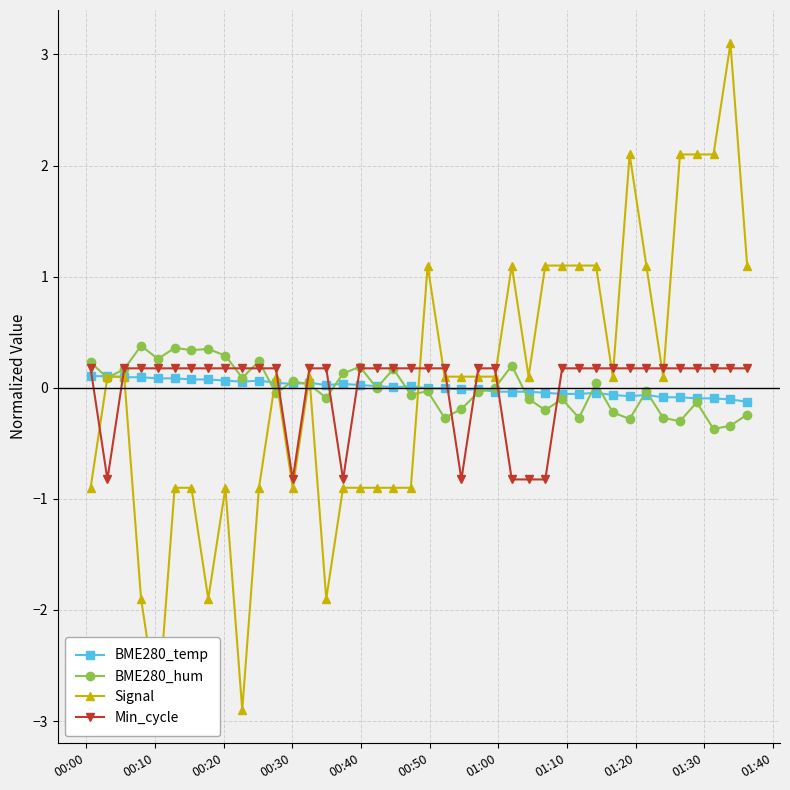

How many values in BME280_hum are above zero?

18